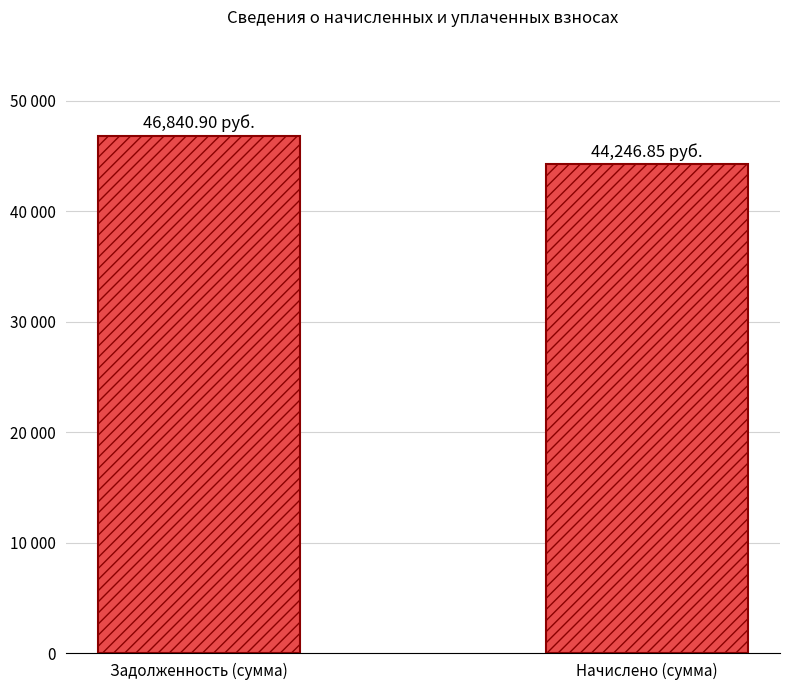

Are the bars horizontal?

No